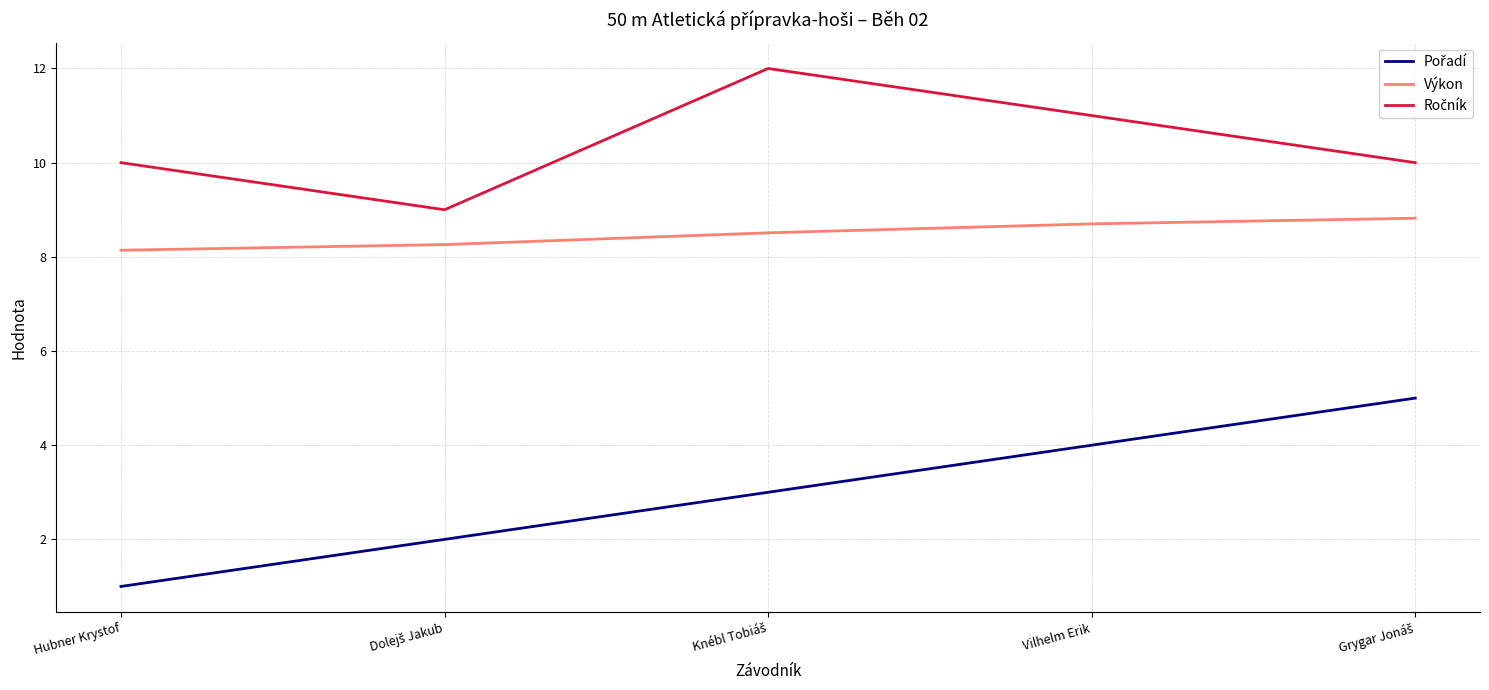

Does the chart display data point markers on the line(s)?

No